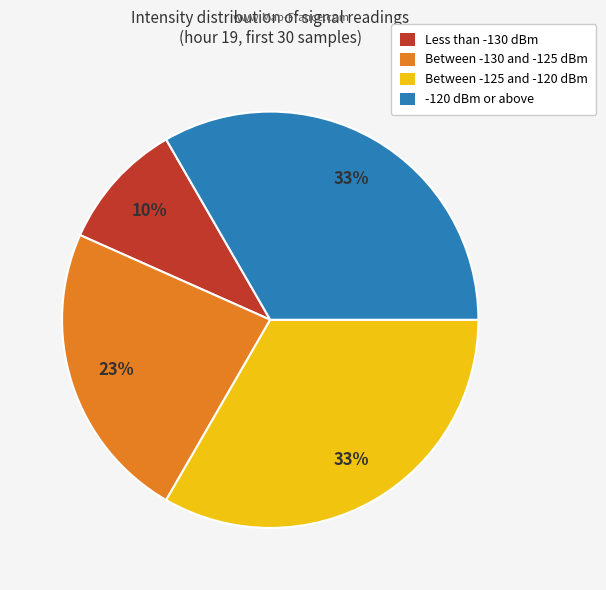

How many slices are in this pie chart?

4